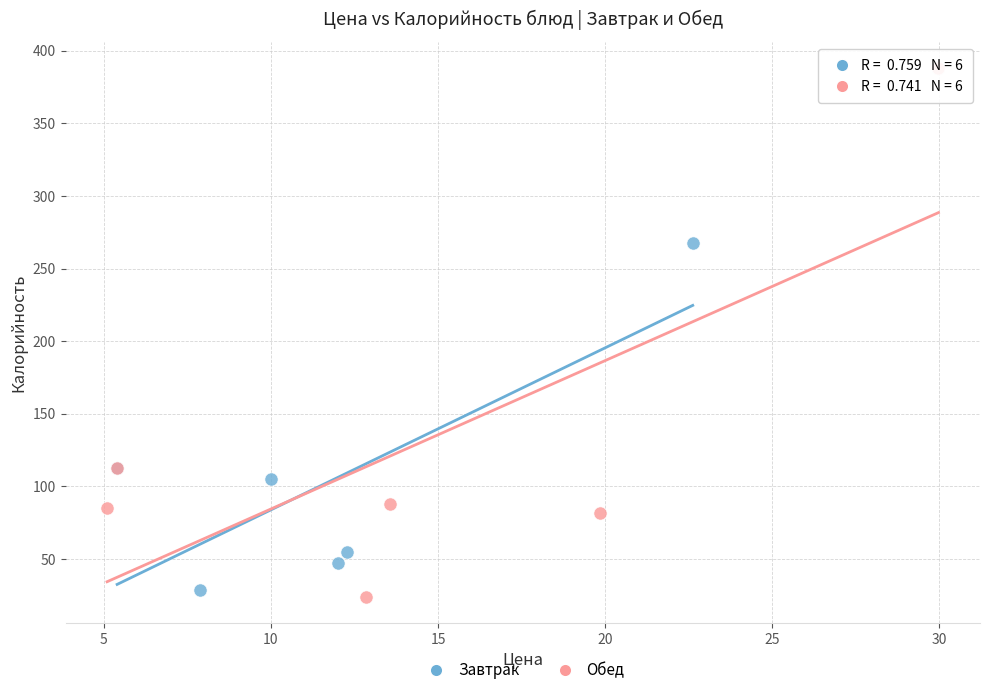

What are all the series names shown in the legend?

Завтрак, Обед